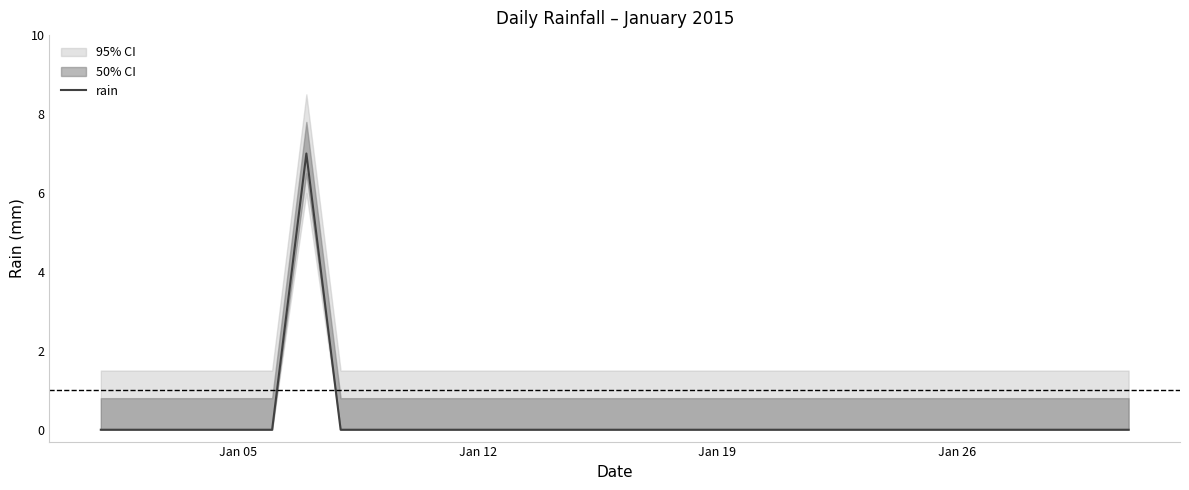

True or false: the data shows -4 at 27.

False